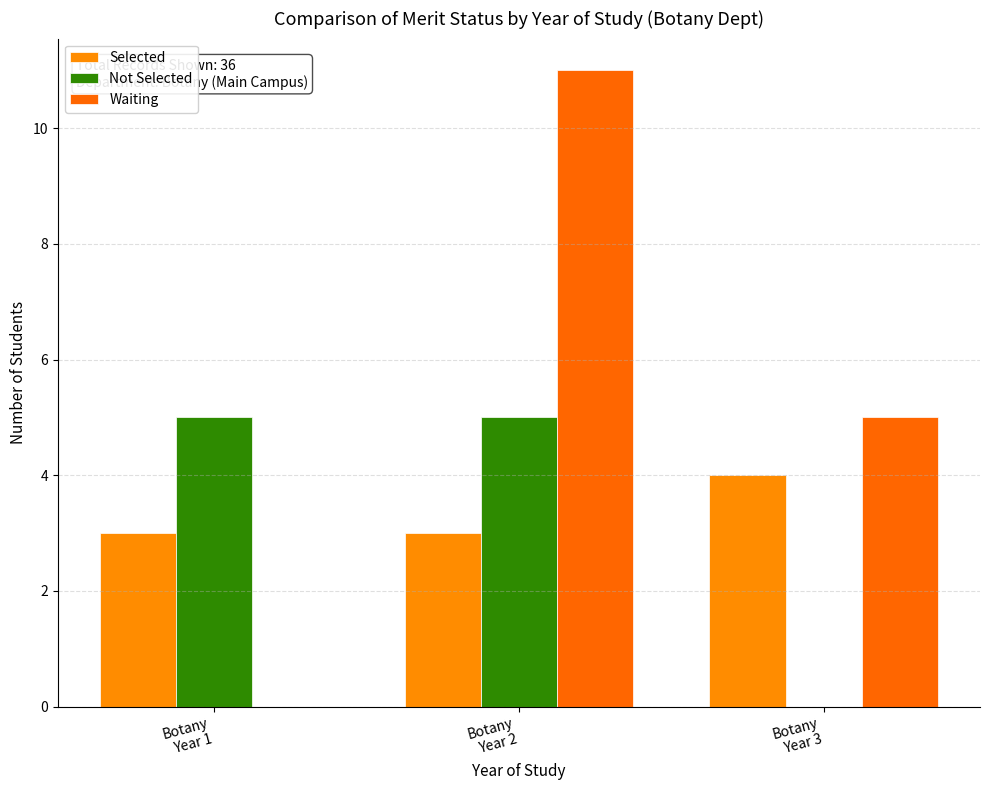

How many data points does each series have?

3